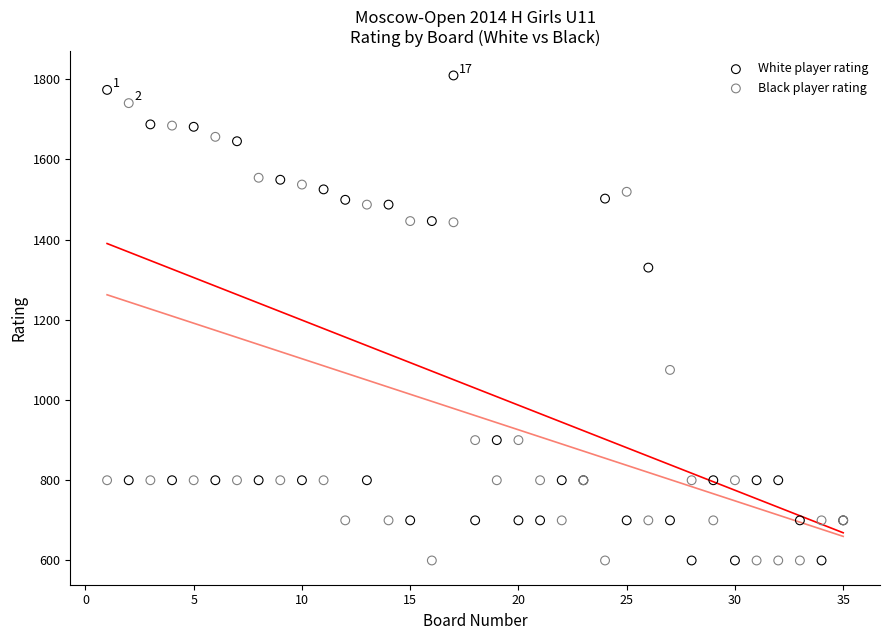

What is the X range (max minus min) for the scatter plot?

34